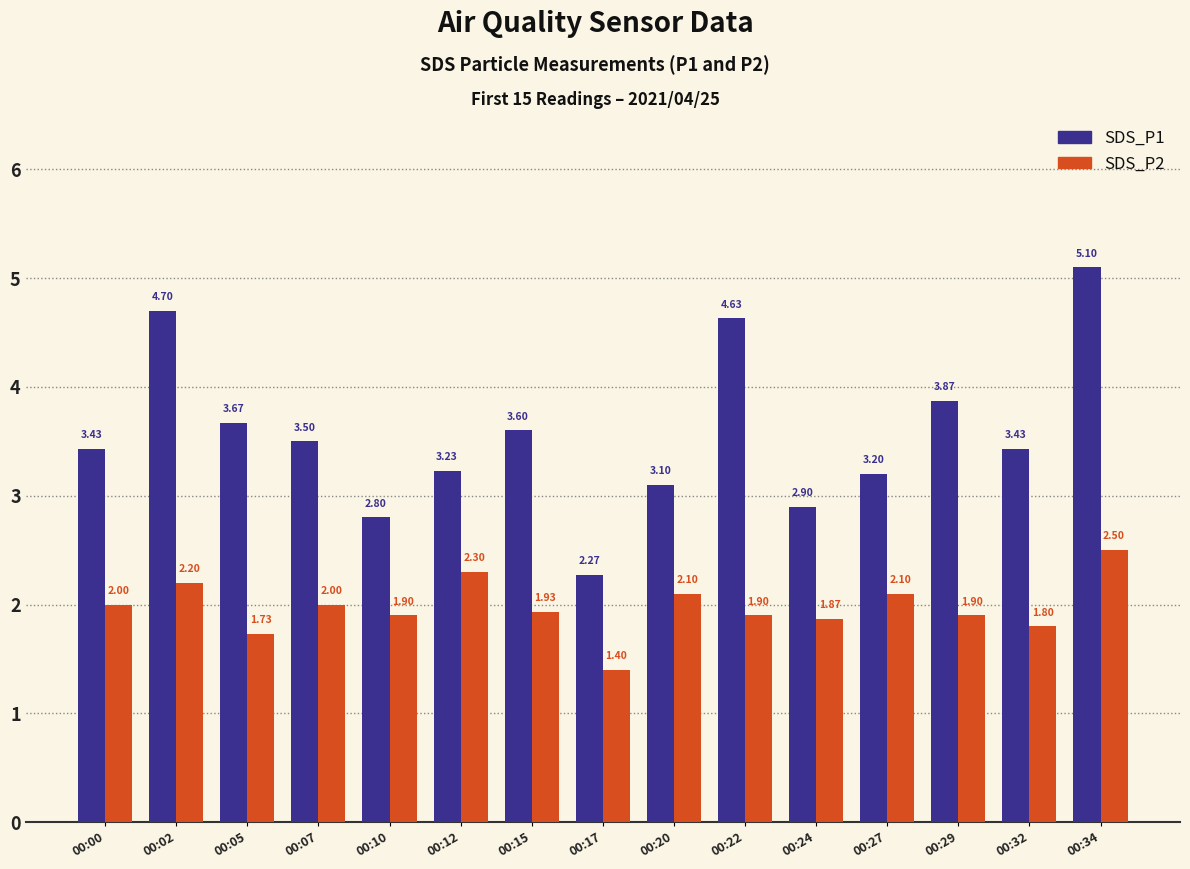

At 00:15, list the series in order from largest to smallest.

SDS_P1, SDS_P2